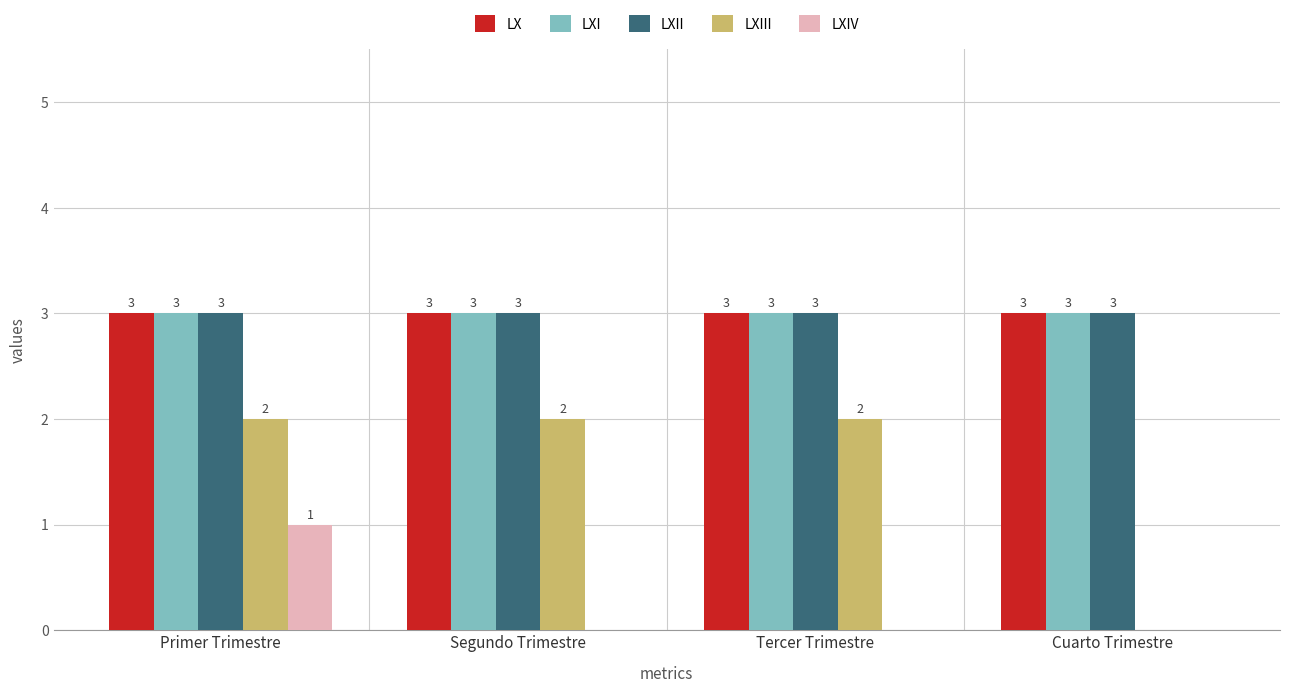

How many groups of bars are there?

4